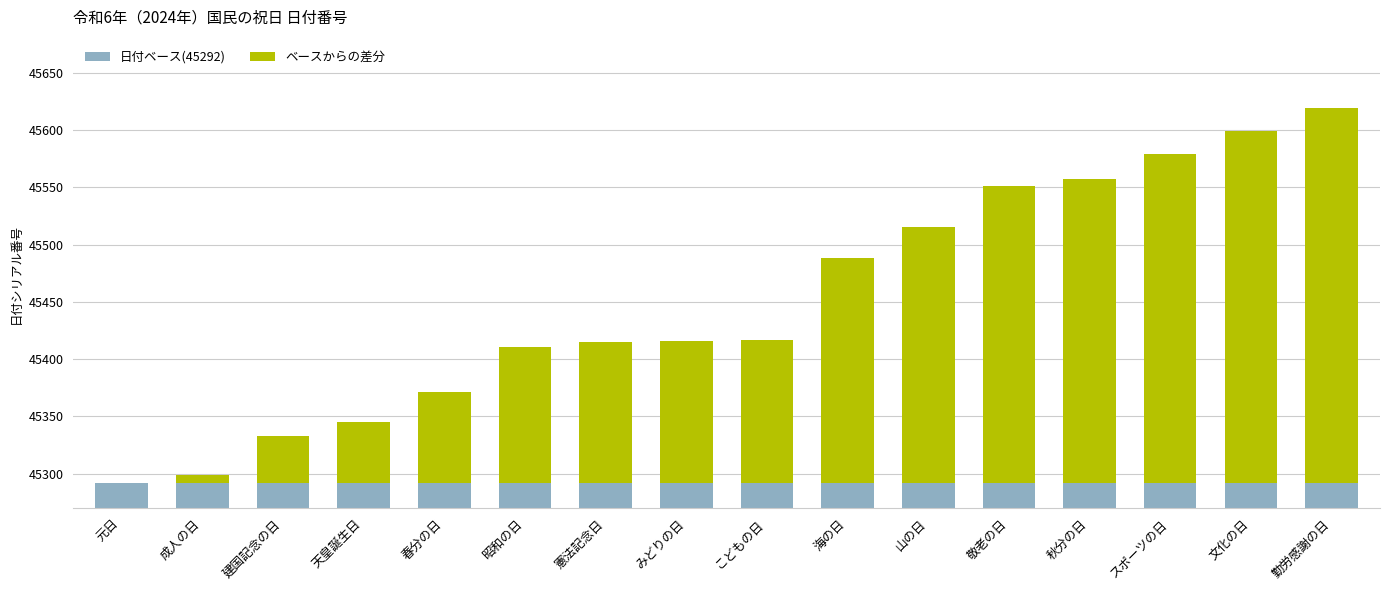

What is the minimum value for 日付ベース(45292)?

45292